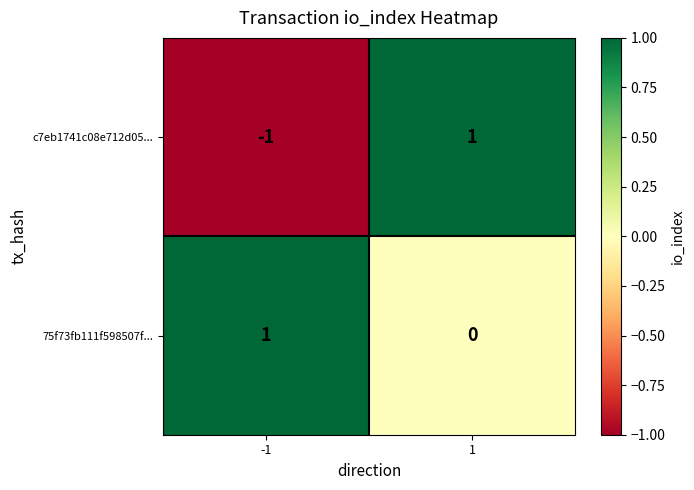

Is the value of c7eb1741c08e712d05... at 1 greater than the value of 75f73fb111f598507f... at 1?

Yes